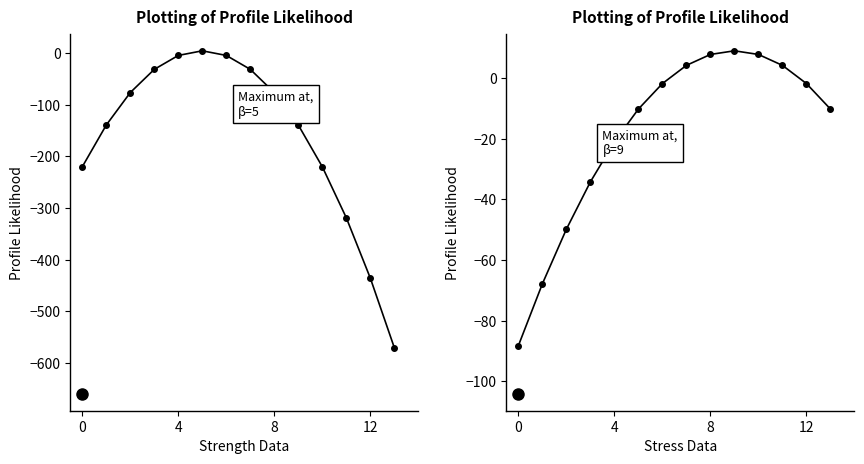

Reading left to right, what are all the values shown in this chart?

行政运行: -220.0	-139.0	-76.0	-31.0	-4.0	5.0	-4.0	-31.0	-76.0	-139.0	-220.0	-319.0	-436.0	-571.0
一般行政管理: -88.2	-67.8	-49.8	-34.2	-21.0	-10.2	-1.8	4.2	7.8	9.0	7.8	4.2	-1.8	-10.2